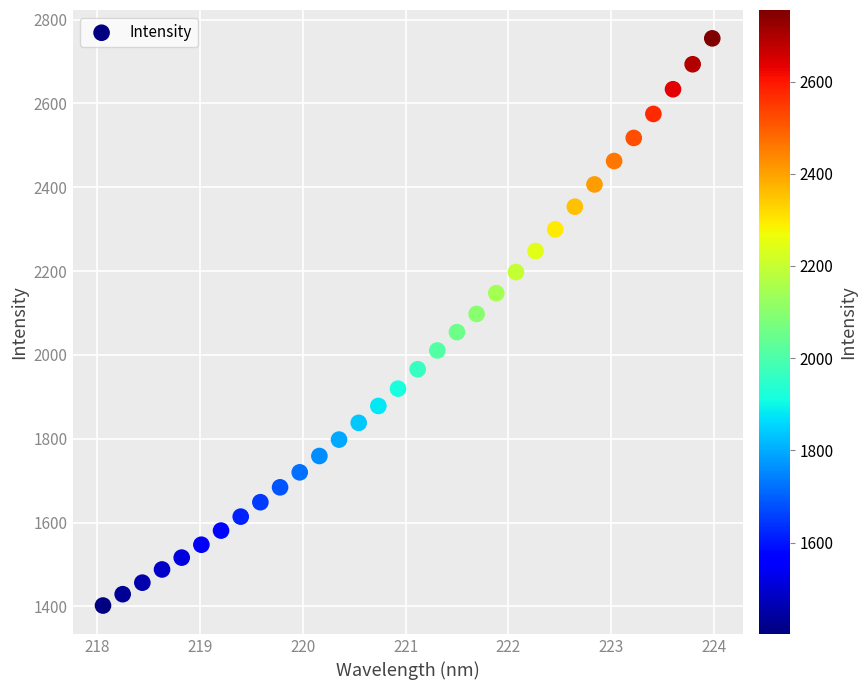

What is the range of Y values (max minus min)?

1353.5